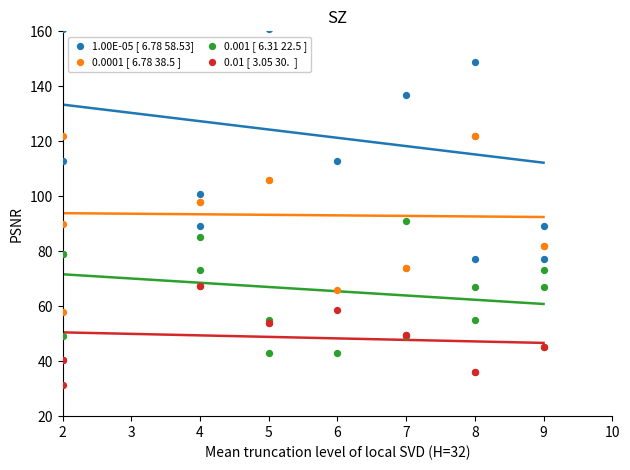

Which series has the widest spread of Y values?

1.00E-05 [ 6.78 58.53]